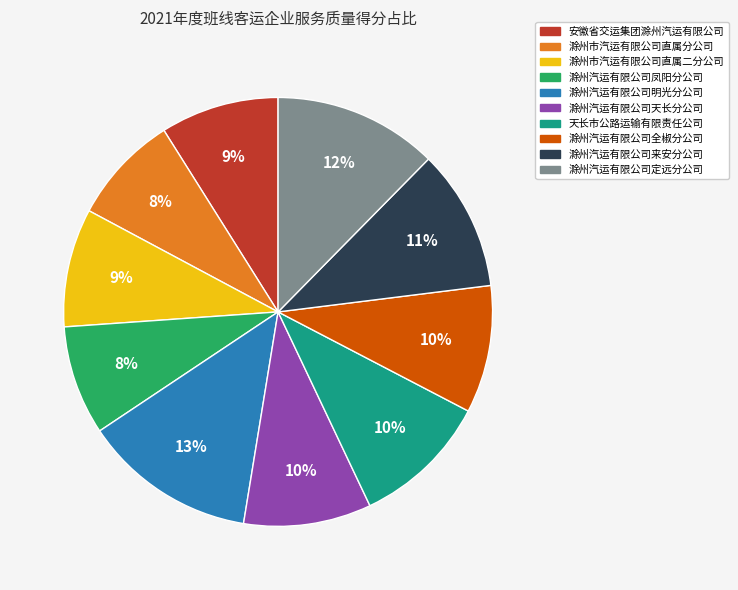

The 滁州市汽运有限公司直属二分公司 slice represents 9% of the pie. True or false?

True